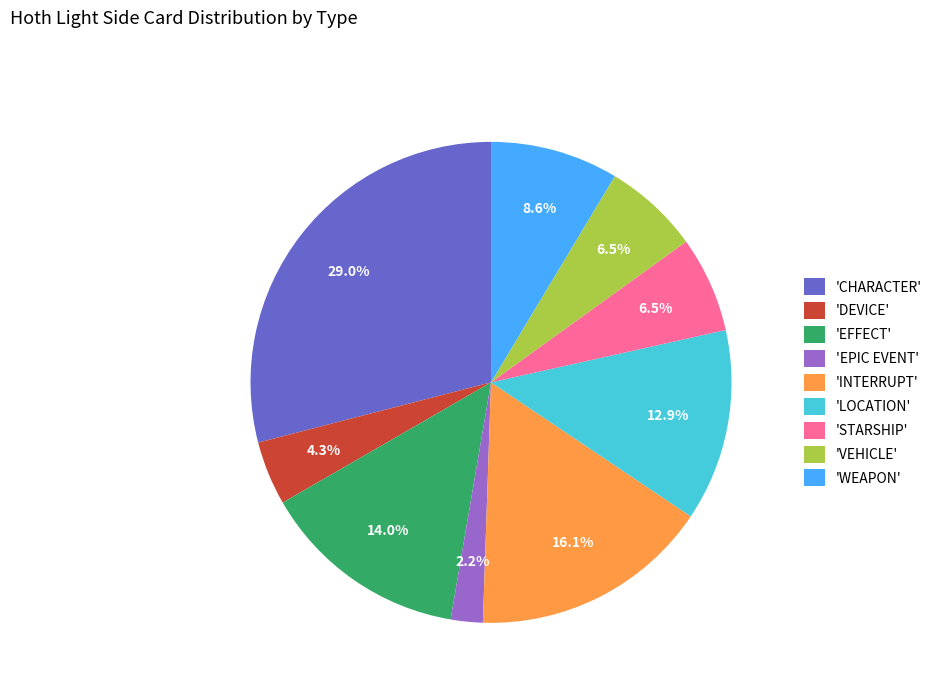

To the nearest percent, what is the difference between the largest and smallest slice percentages?

27%